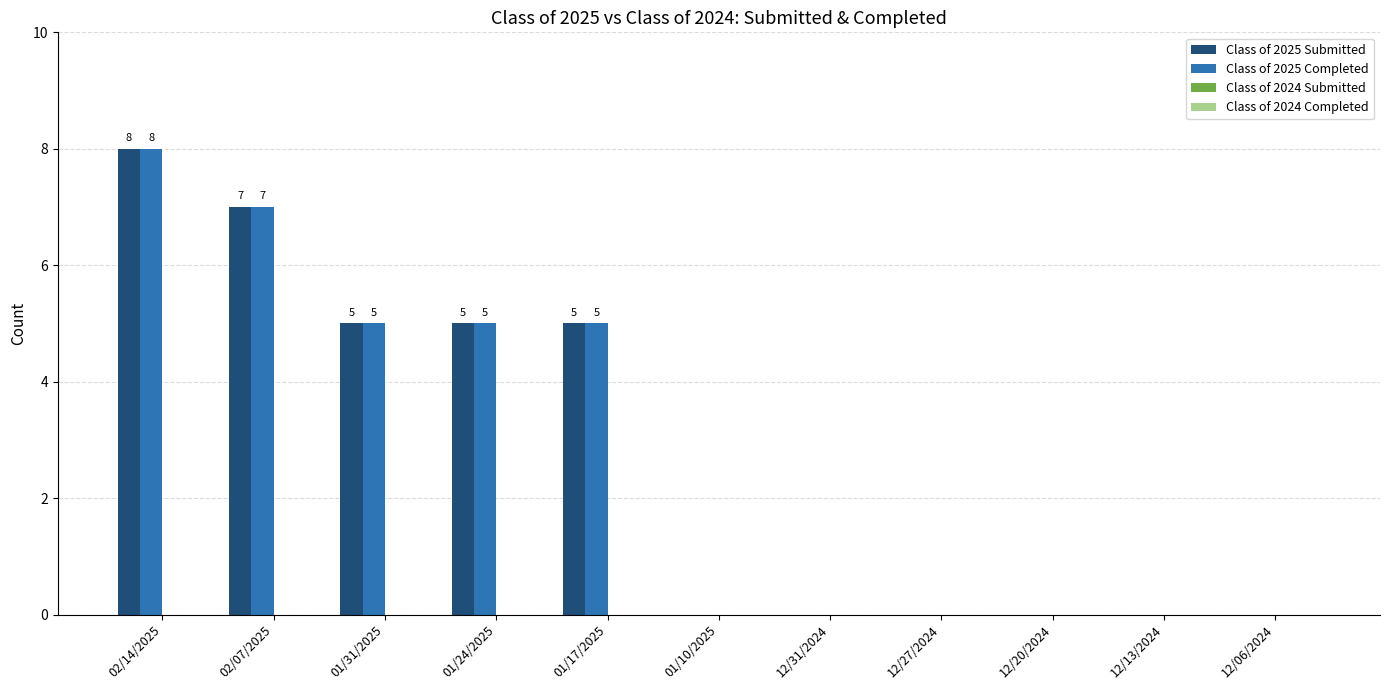

Reading left to right, transcribe all the data shown in this chart.

Class of 2025 Submitted: 02/14/2025=8	02/07/2025=7	01/31/2025=5	01/24/2025=5	01/17/2025=5	01/10/2025=0	12/31/2024=0	12/27/2024=0	12/20/2024=0	12/13/2024=0	12/06/2024=0
Class of 2025 Completed: 02/14/2025=8	02/07/2025=7	01/31/2025=5	01/24/2025=5	01/17/2025=5	01/10/2025=0	12/31/2024=0	12/27/2024=0	12/20/2024=0	12/13/2024=0	12/06/2024=0